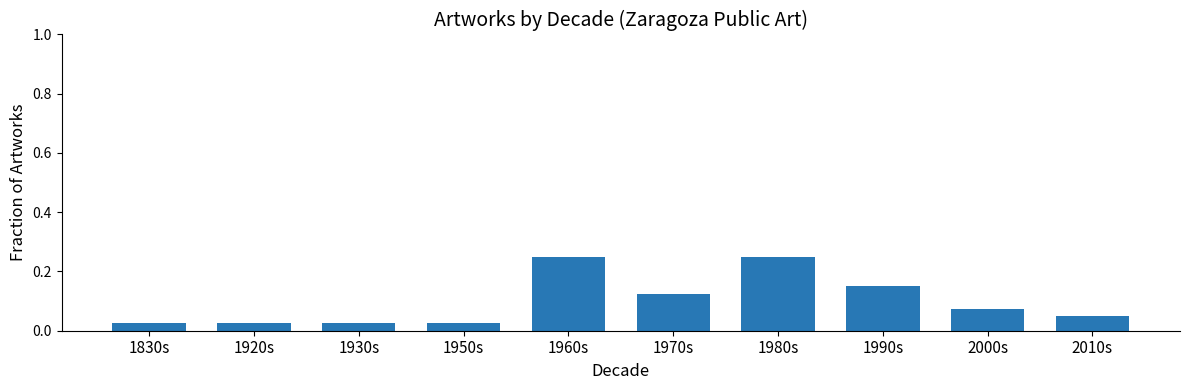

The value at 2000s is 0.0. True or false?

False